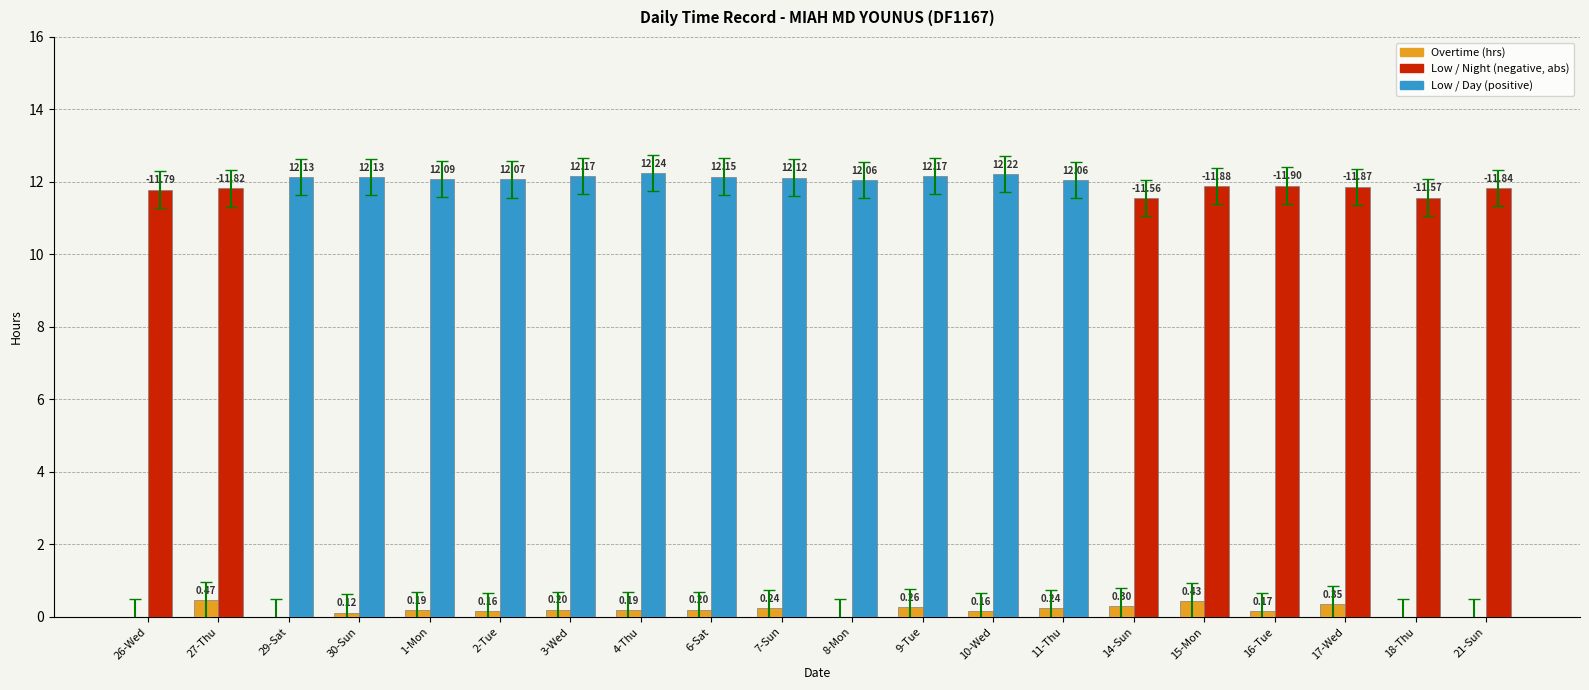

What is the total value across all series at 16-Tue?

12.1